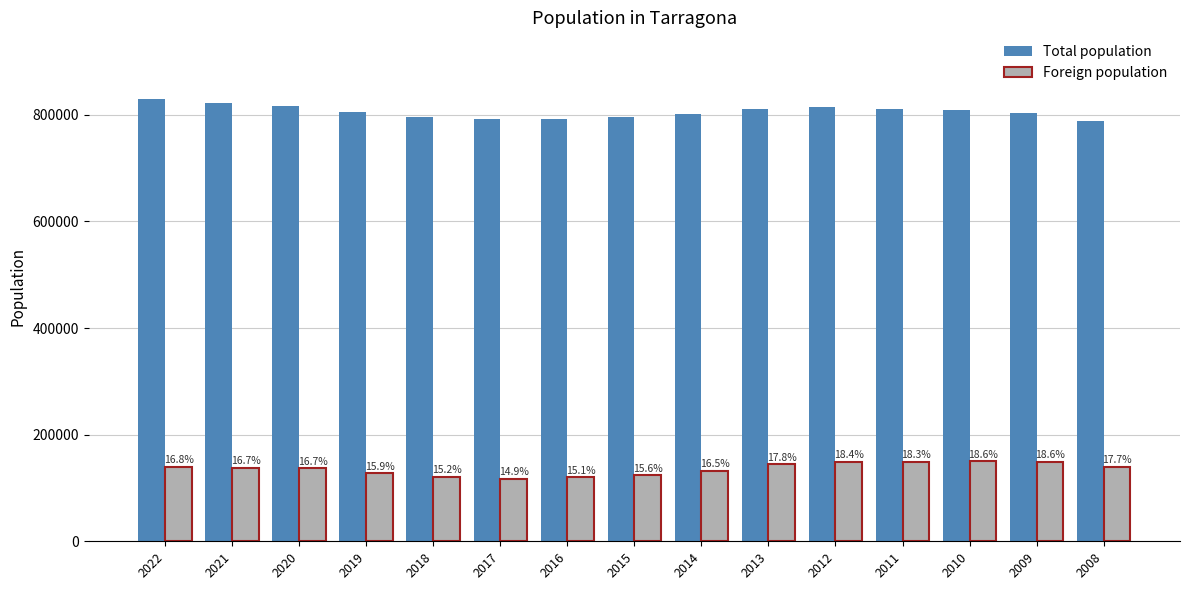

What are all the series names shown in the legend?

Total population, Foreign population